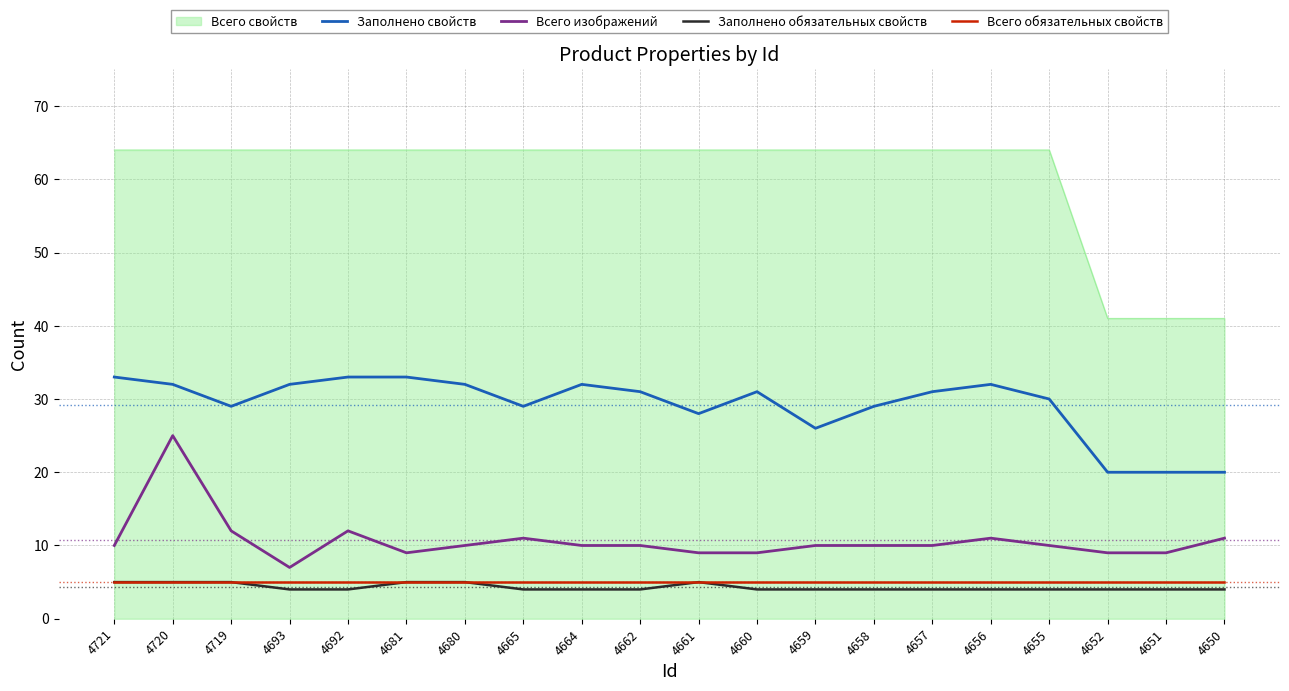

At how many categories does at least one series exceed 32?

20